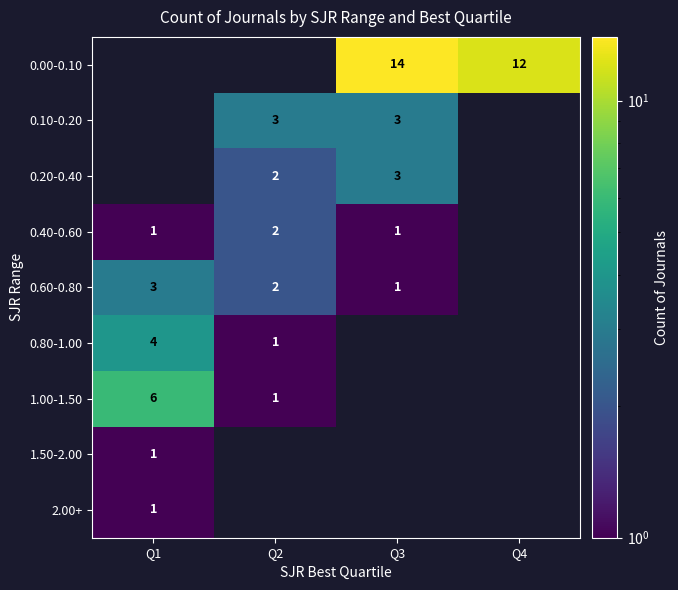

The value of 1.50-2.00 at Q1 is 0. True or false?

False